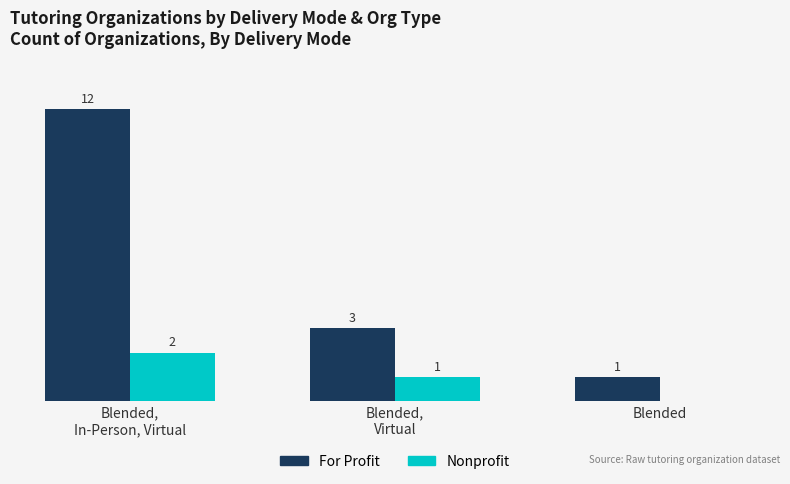

Which series has the largest total across all categories?

For Profit